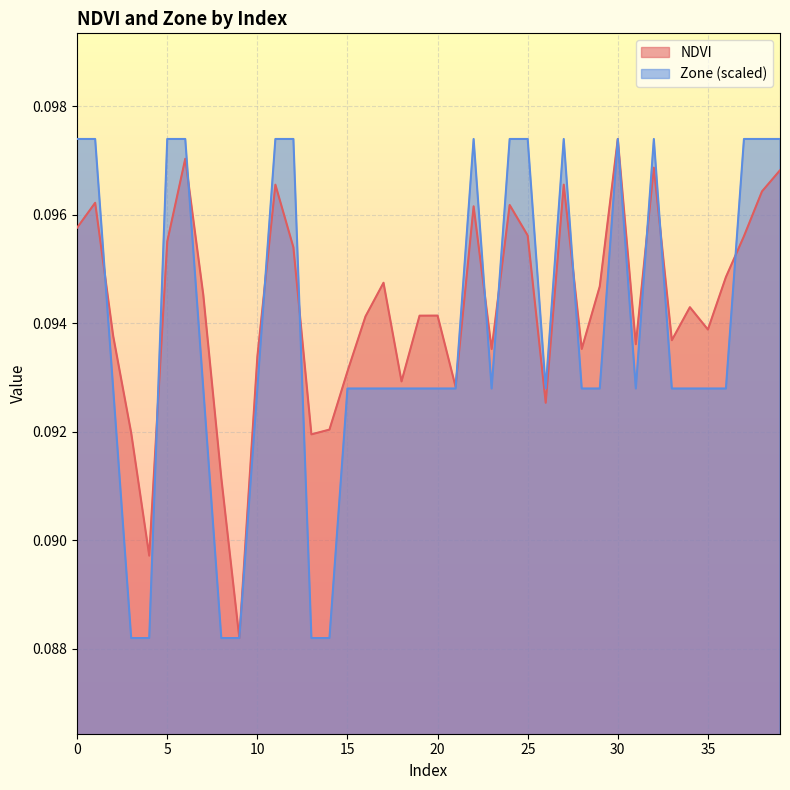

How many lines are shown in the chart?

2